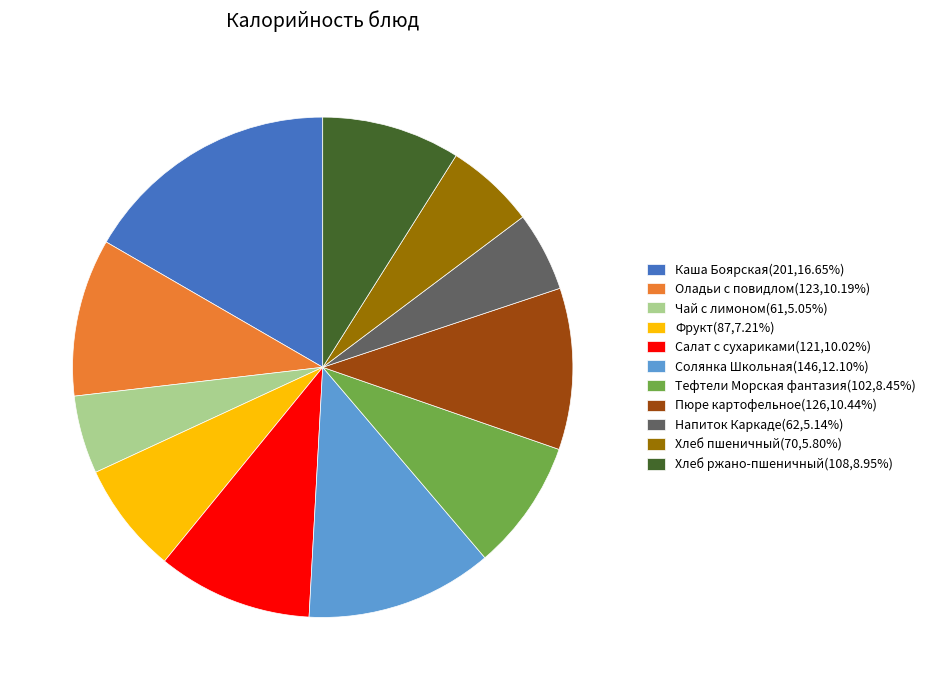

Is it true that Пюре картофельное is 10% of the pie?

True